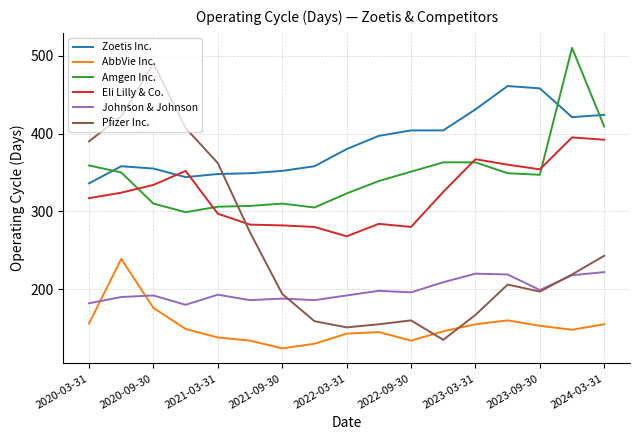

What is the smallest value displayed?

124